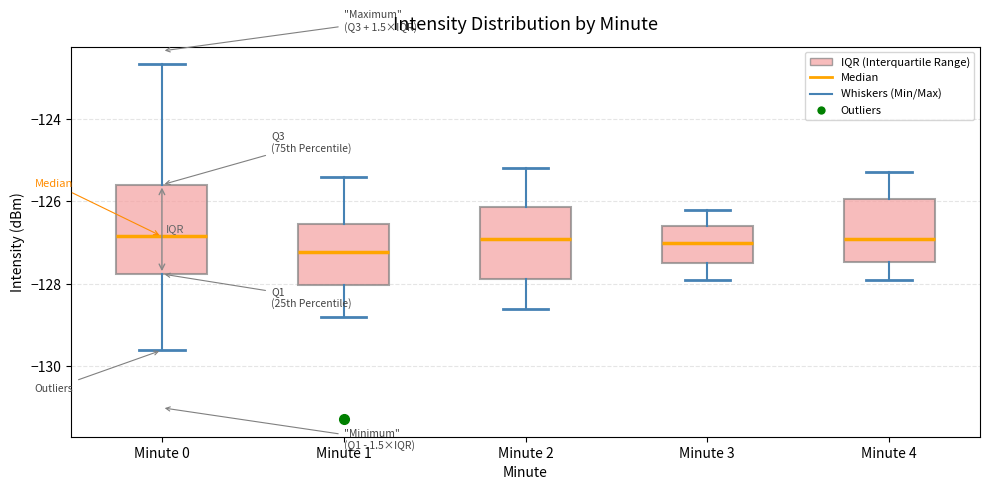

Where does the upper whisker of the box for Minute 0 end on the y-axis? The values are not printed on the chart, so give them approximately, as read against the axis.

-122.6